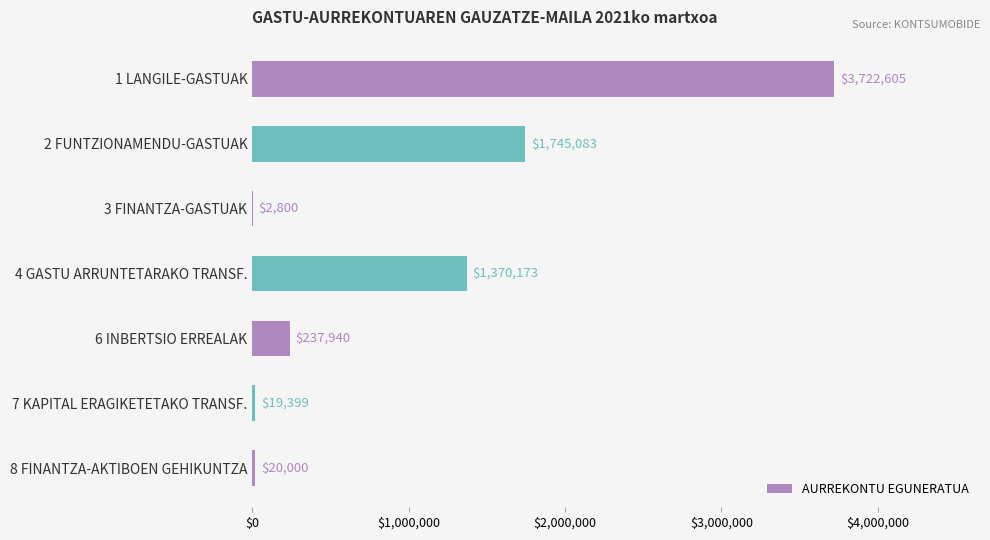

Is it true that the value at 1 LANGILE-GASTUAK is 1298349?

False